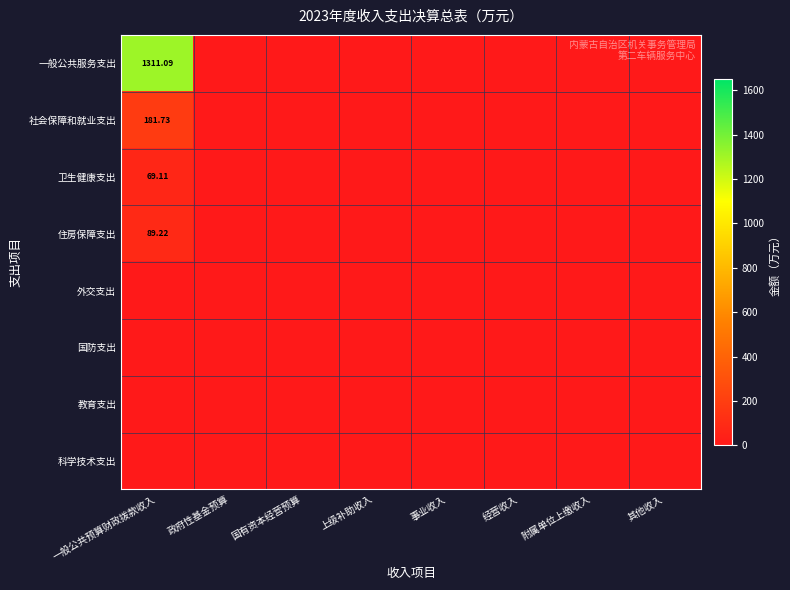

Rank the categories by 一般公共服务支出 value from lowest to highest.

政府性基金预算, 国有资本经营预算, 上级补助收入, 事业收入, 经营收入, 附属单位上缴收入, 其他收入, 一般公共预算财政拨款收入